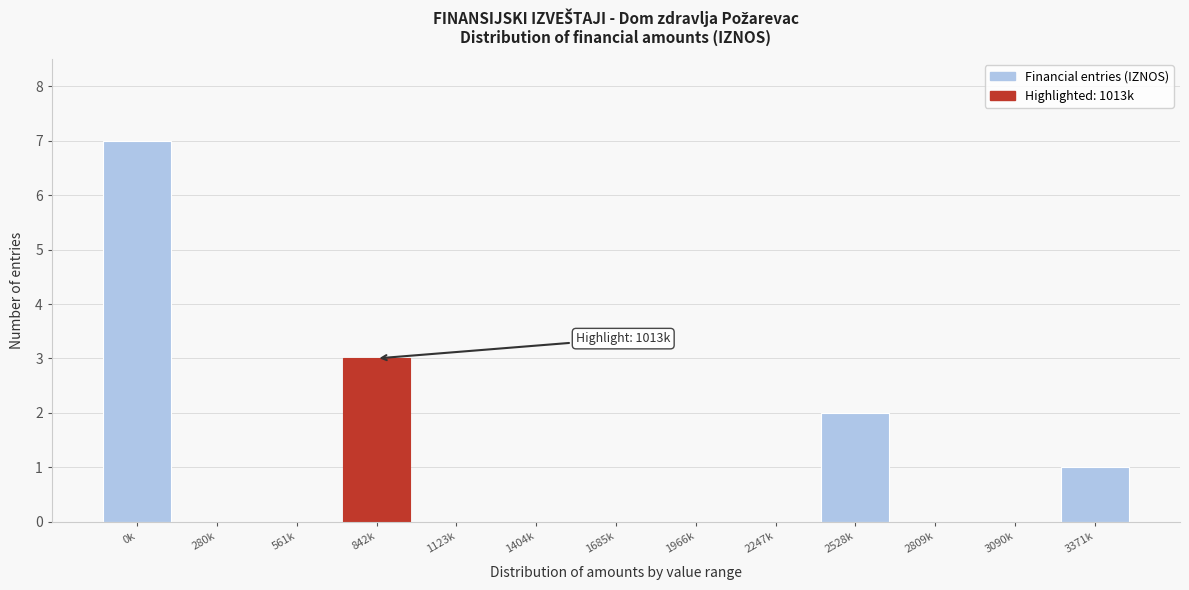

Reading right to left, list all the values displayed in this chart.

3371k=1	3090k=0	2809k=0	2528k=2	2247k=0	1966k=0	1685k=0	1404k=0	1123k=0	842k=3	561k=0	280k=0	0k=7